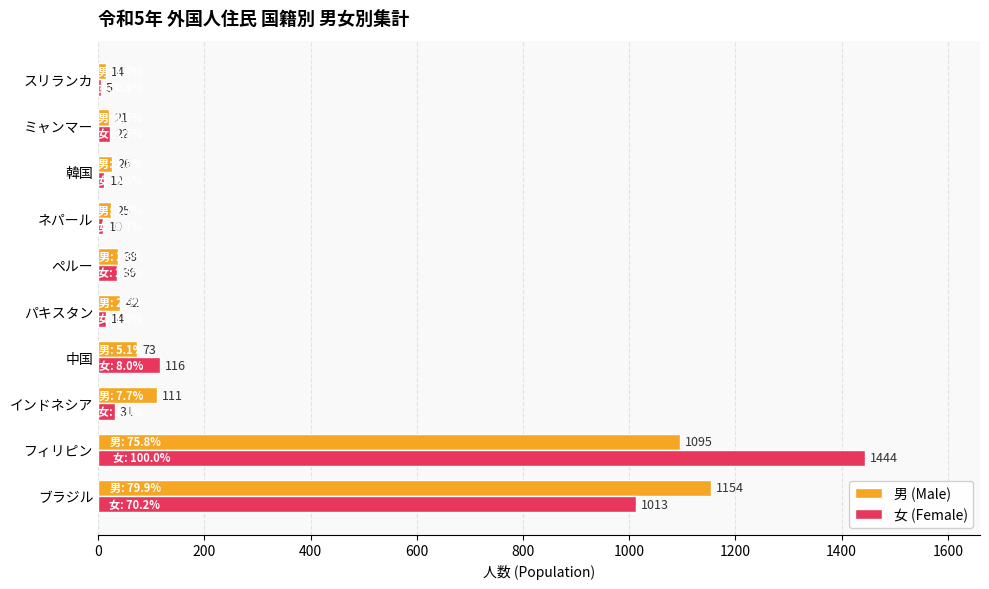

List the labels in order of 男 (Male) value, smallest first.

スリランカ, ミャンマー, ネパール, 韓国, ペルー, パキスタン, 中国, インドネシア, フィリピン, ブラジル